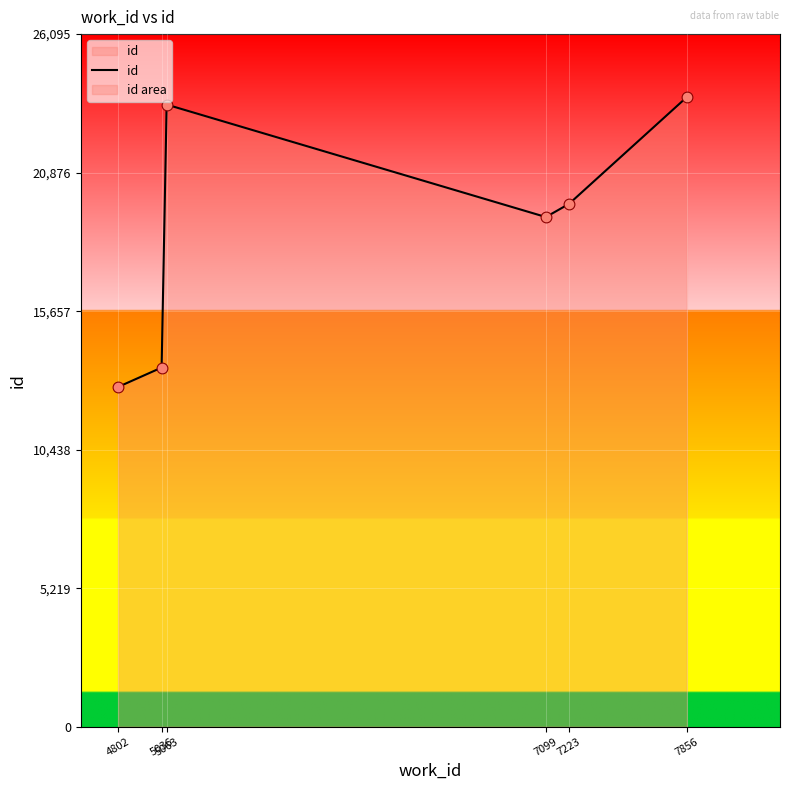

Between 7099 and 4802, which is larger?

7099